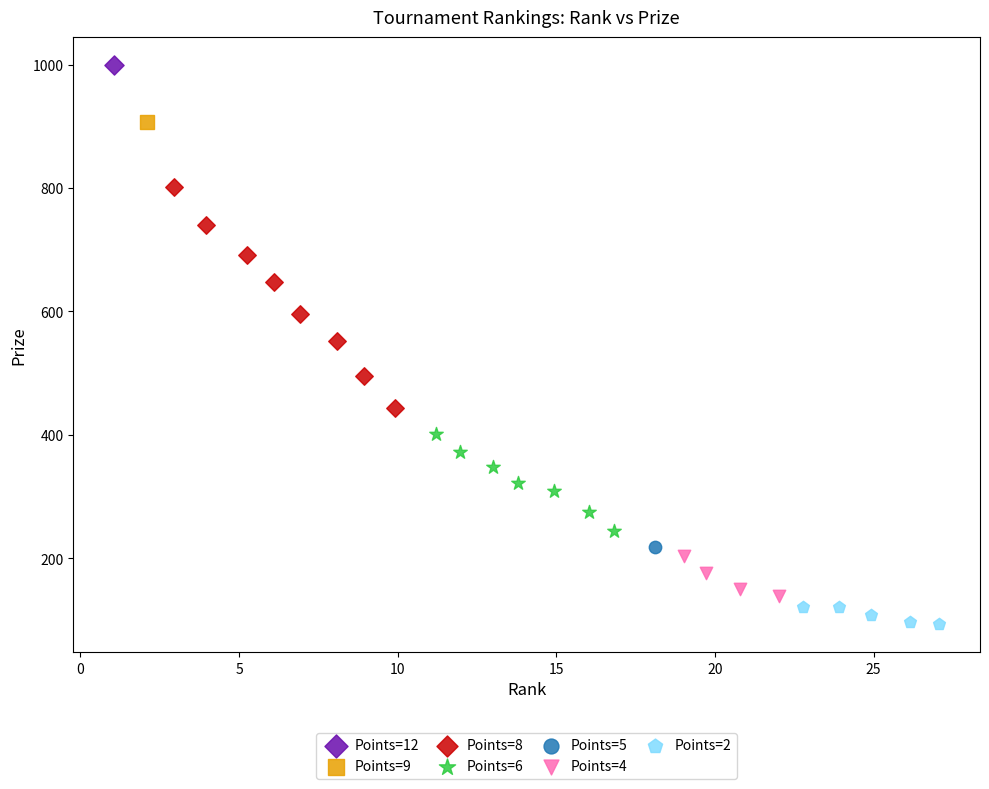

What are all the series names shown in the legend?

Points=12, Points=9, Points=8, Points=6, Points=5, Points=4, Points=2